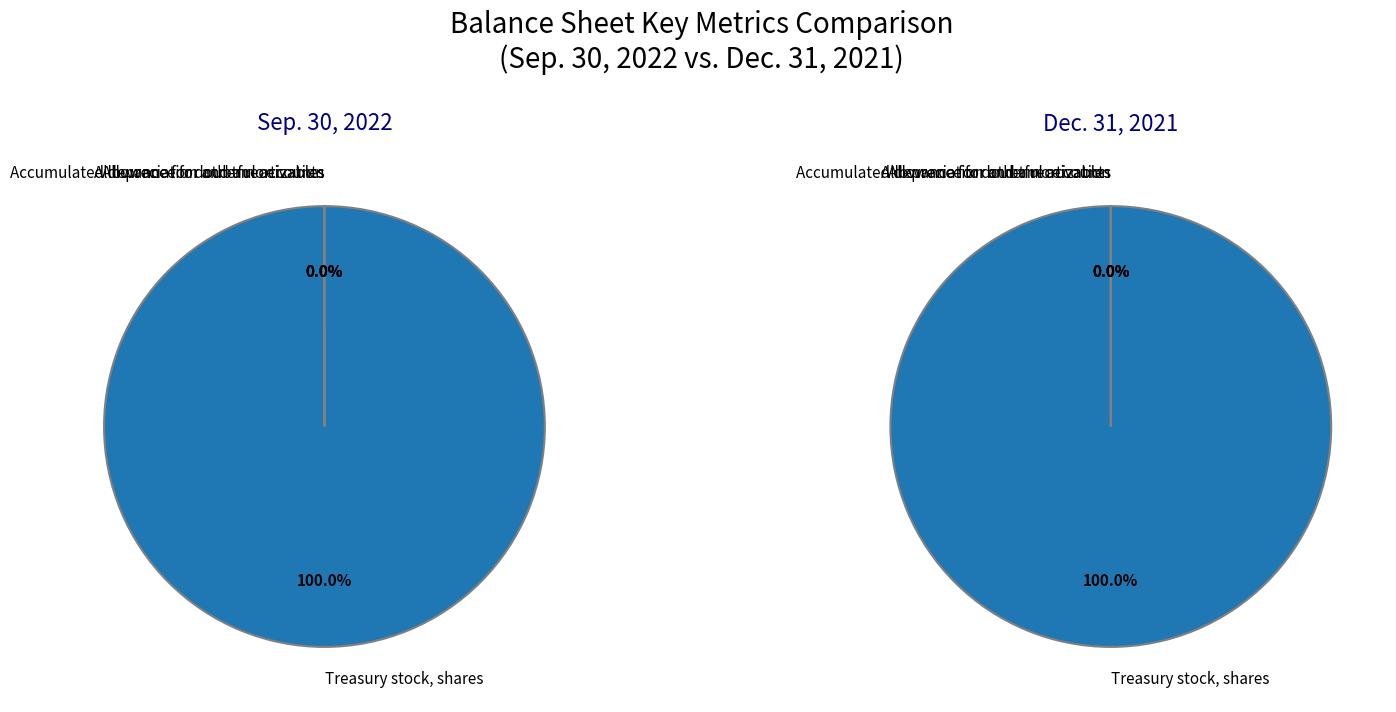

What percentage is NOT represented by Allowance for other receivables?

100.0%